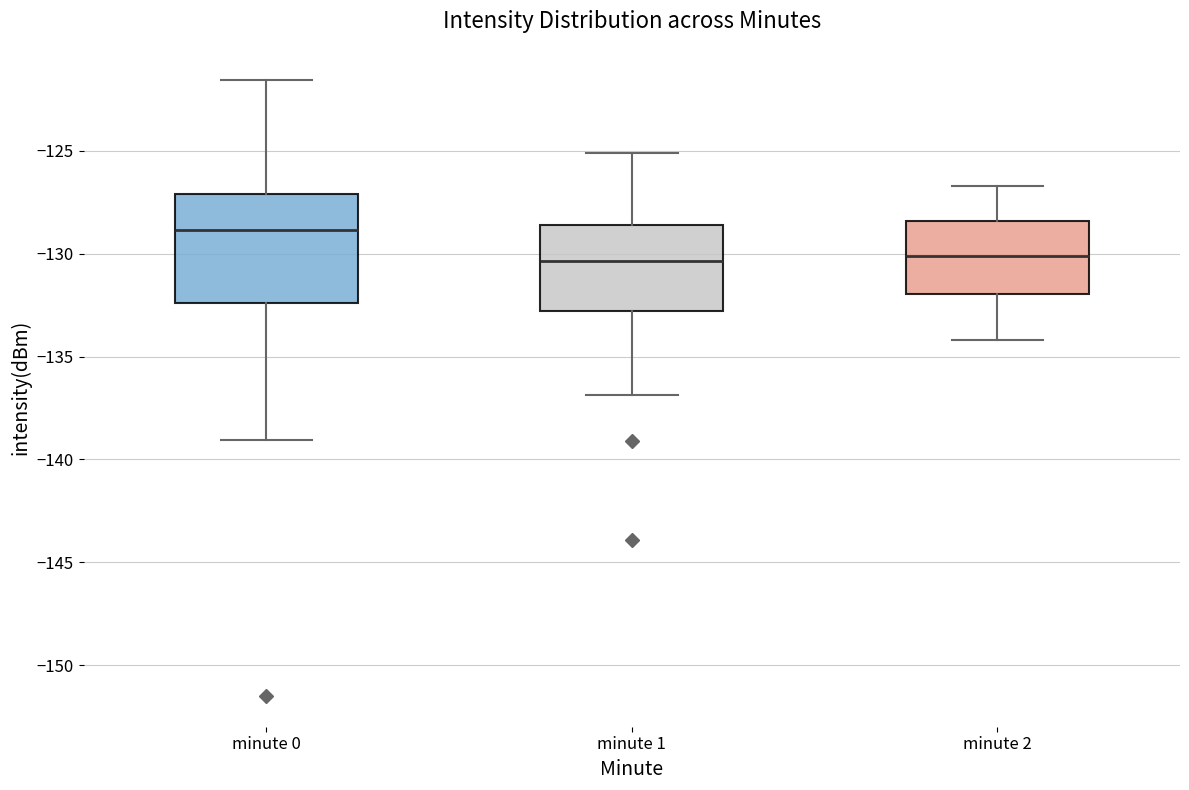

Reading left to right, read every box against the y-axis: the position of its median line, the range the box covers, and the ends of its whiskers. The values are not printed on the chart, so give them approximately, as read against the axis.

minute 0: median -129.0, box -132.5 to -127.0, whiskers -139.0 to -121.5
minute 1: median -130.5, box -133.0 to -128.5, whiskers -137.0 to -125.0
minute 2: median -130.0, box -132.0 to -128.5, whiskers -134.0 to -126.5